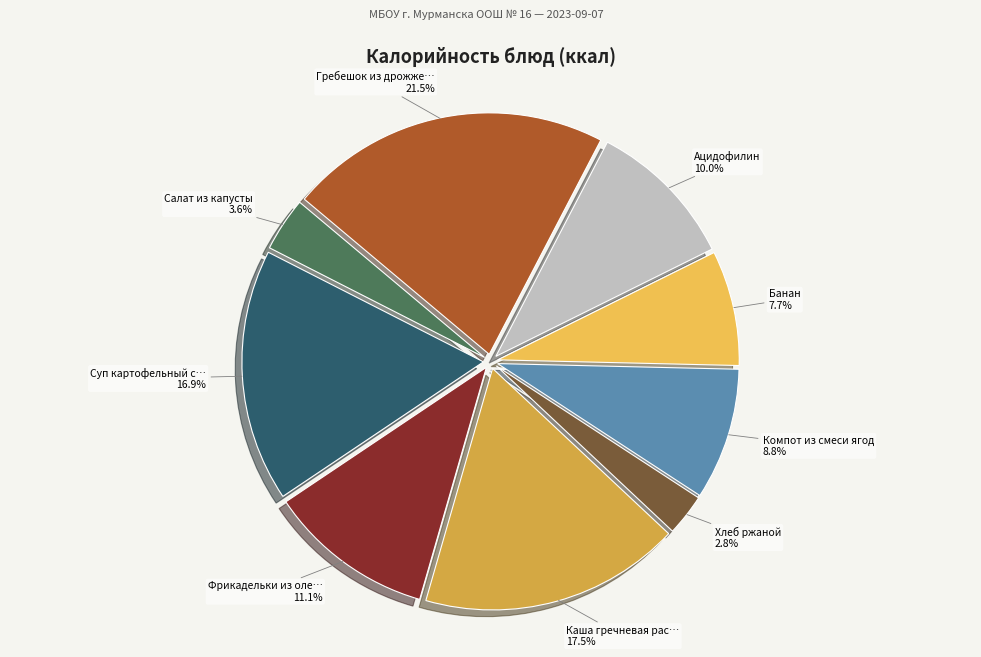

Count the number of slices in the pie.

9